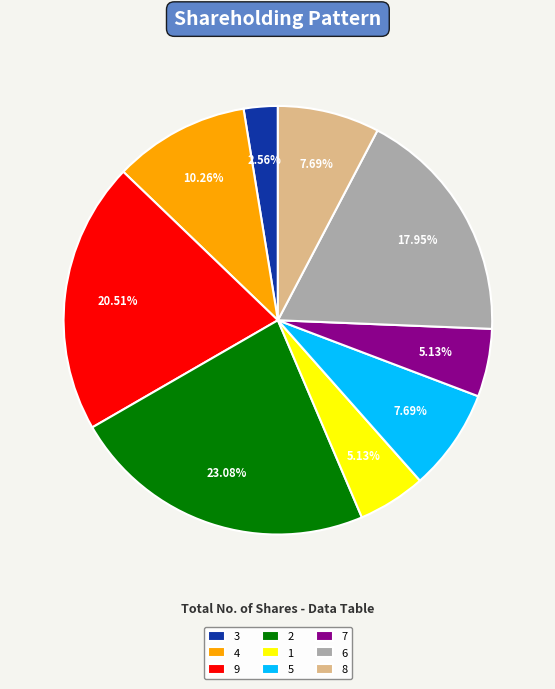

To the nearest percent, what is the combined percentage of 1 and 5?

13%